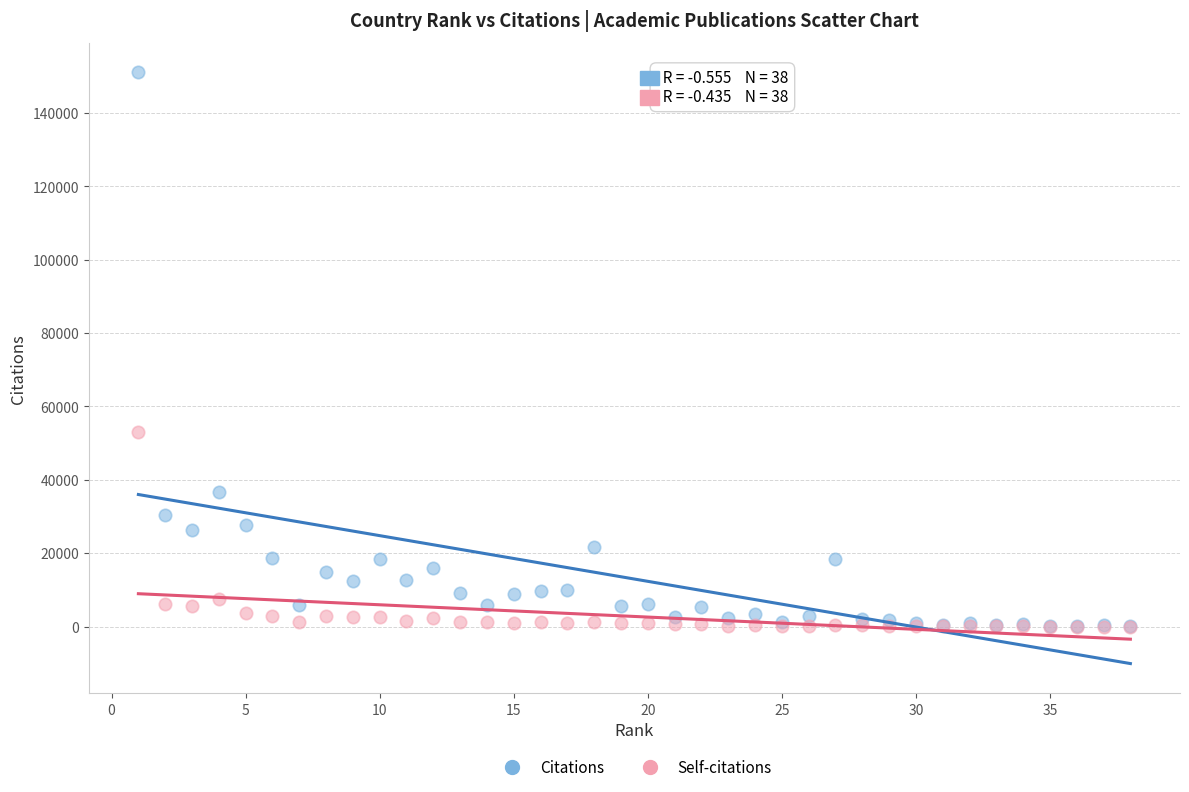

Across all series, what Y value is closest to 75516?

52962